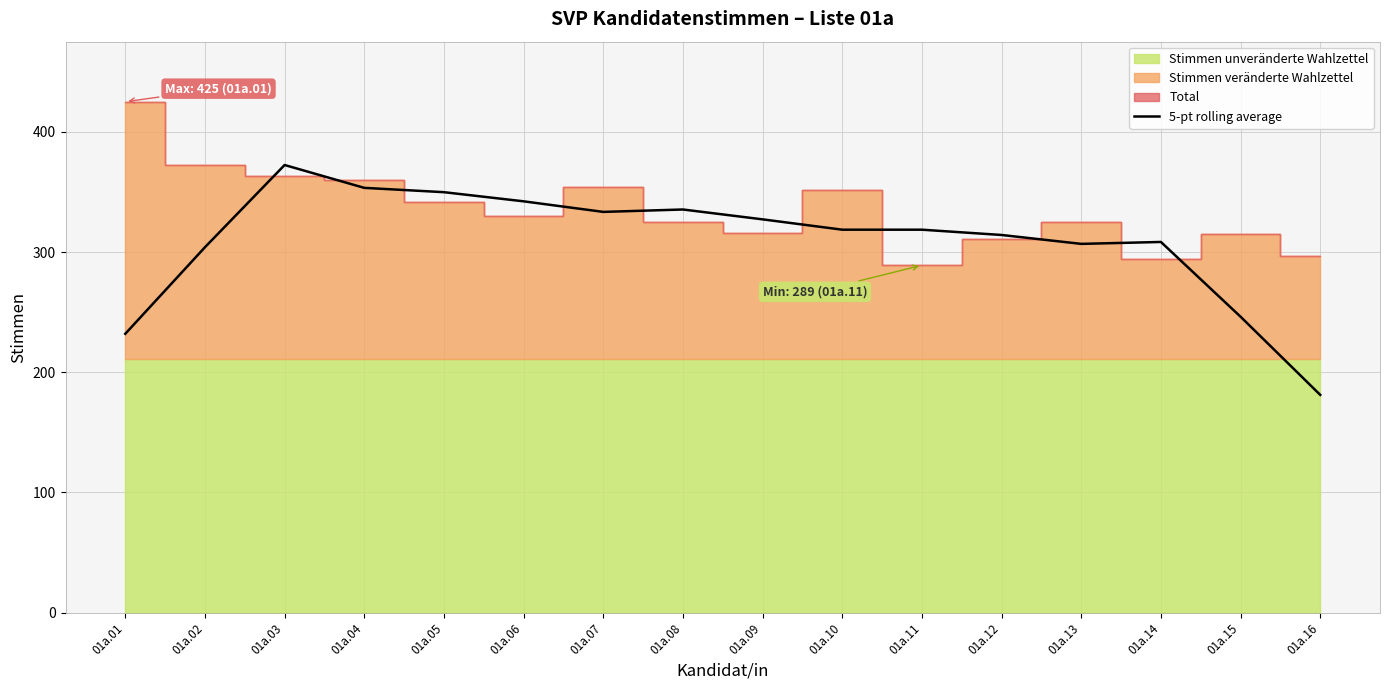

What is the difference between the maximum and minimum values?

191.2